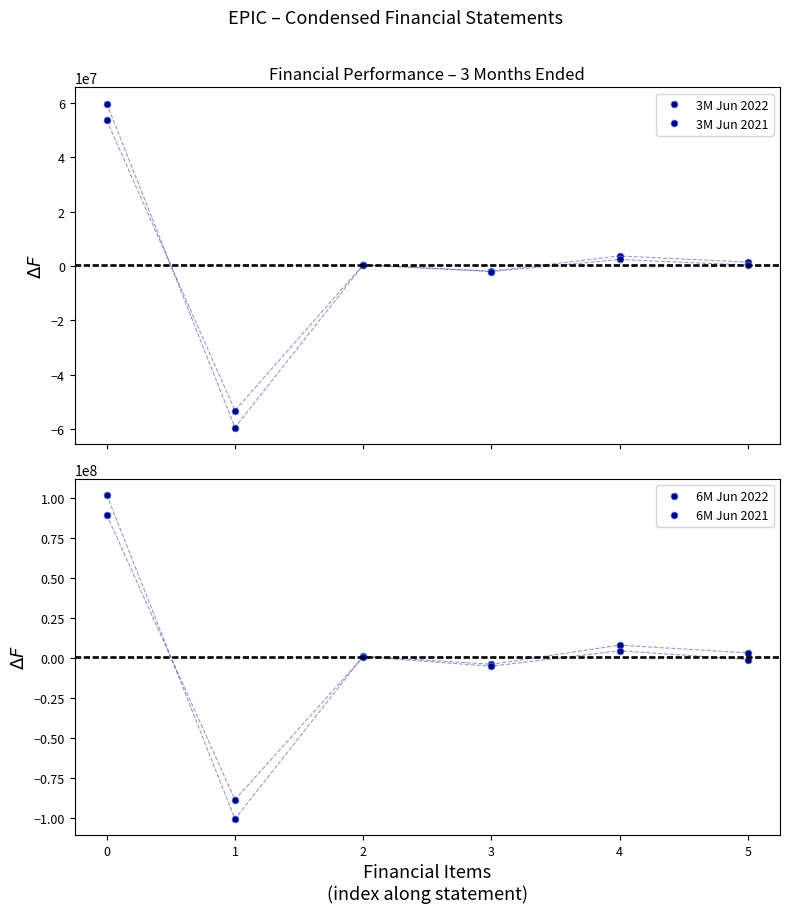

Rank the series at 3 from lowest to highest value.

6M Jun 2021, 6M Jun 2022, 3M Jun 2021, 3M Jun 2022